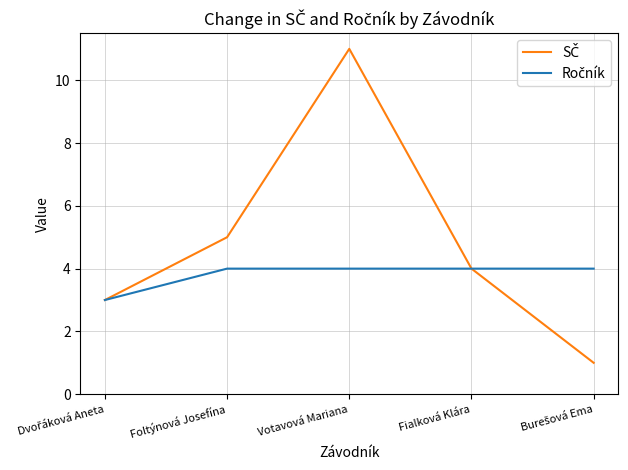

At which category is the sum across all series the highest?

Votavová Mariana